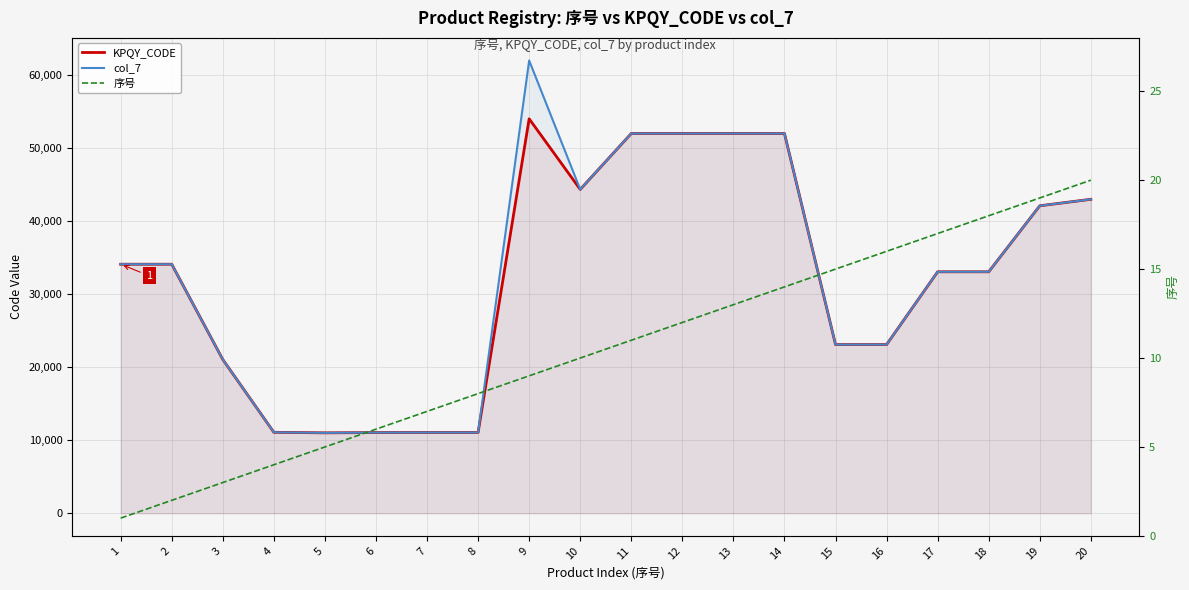

The 序号 series shows 18 at 11. True or false?

False